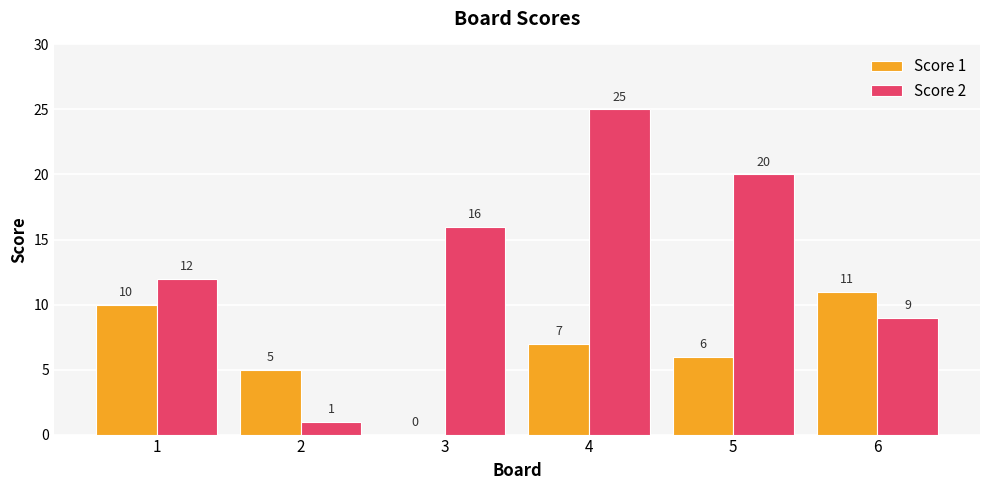

Are the bars horizontal?

No